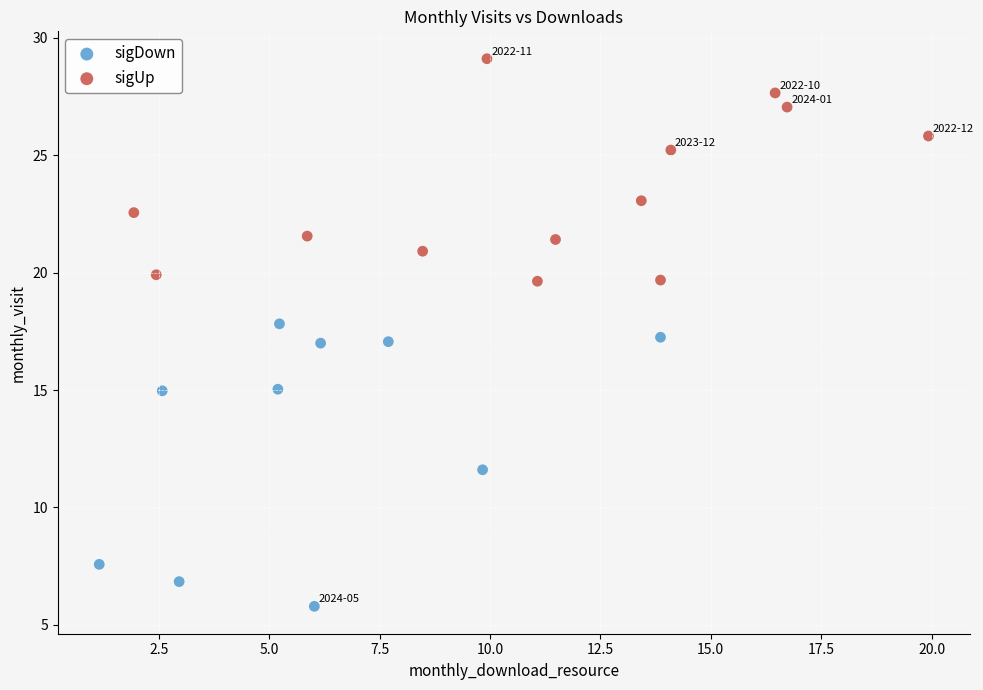

Which series has the largest Y range (max minus min)?

sigDown